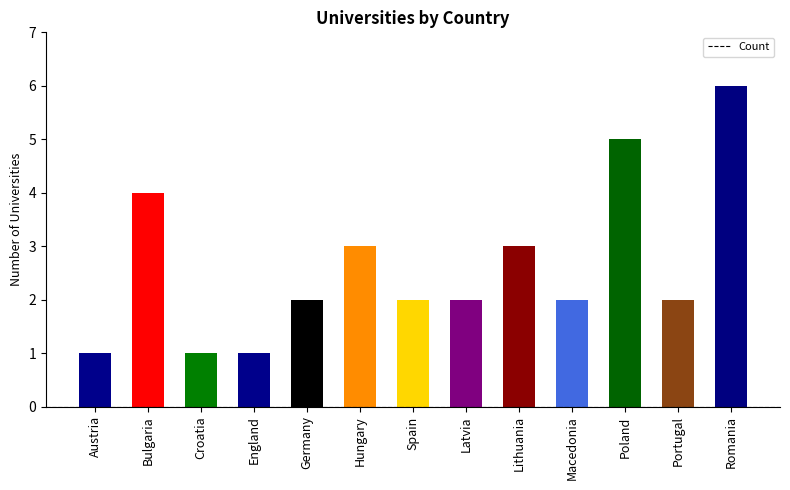

What is the label of the 11th bar from the right?

Croatia